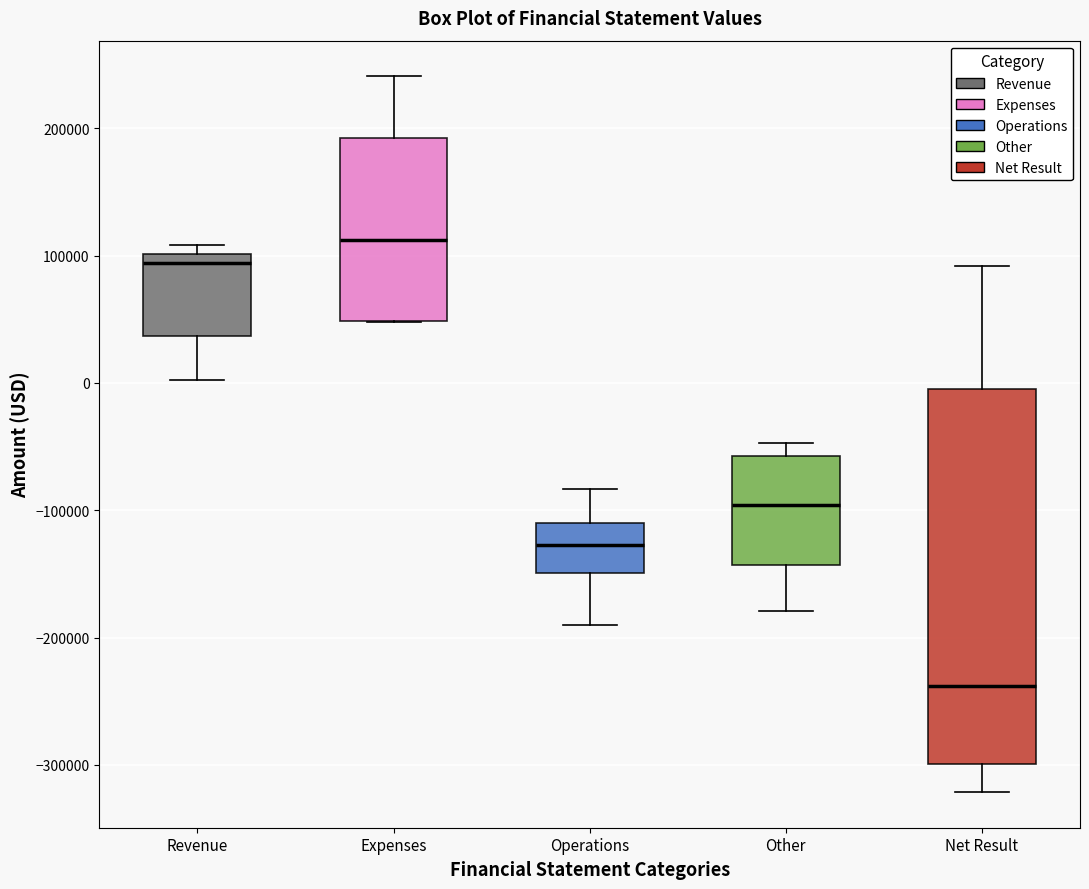

Which box has the highest median line?

Expenses